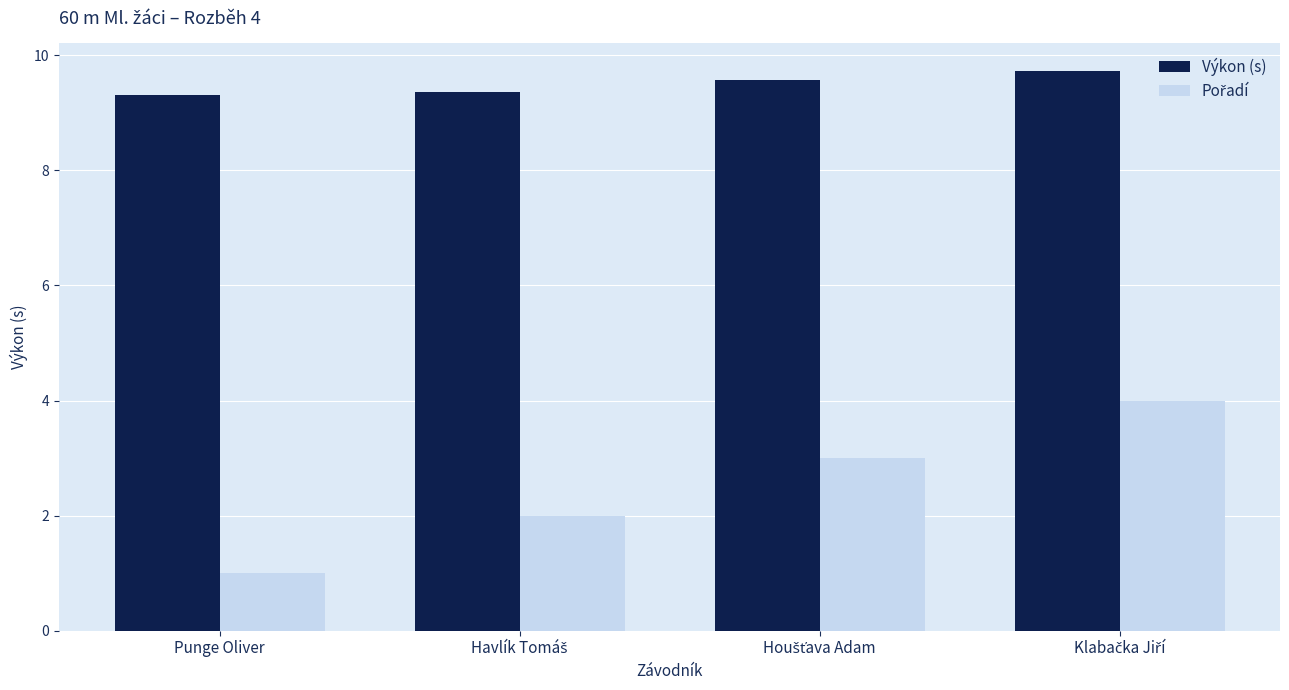

How many Výkon (s) values are between 9 and 10?

4